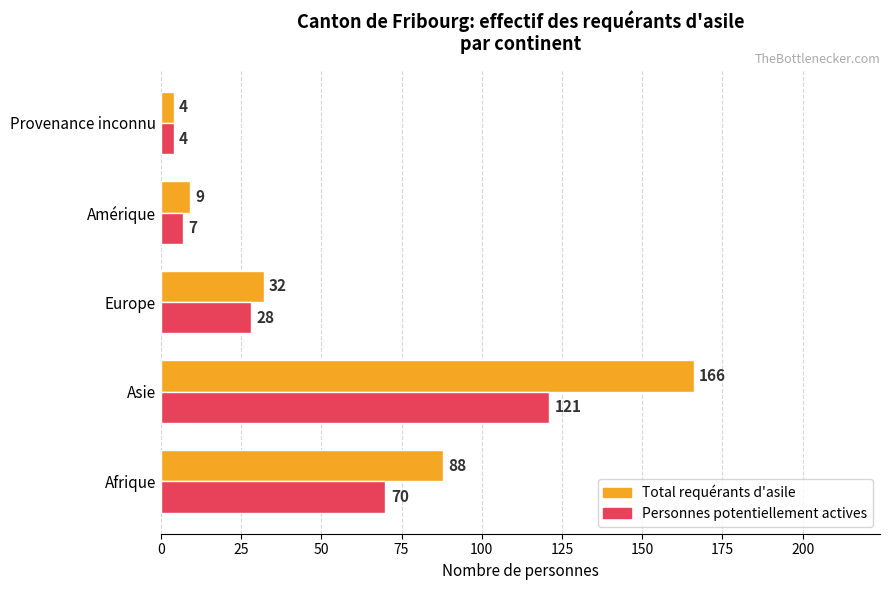

What is the difference between the second highest and minimum values in the Total requérants d'asile series?

84